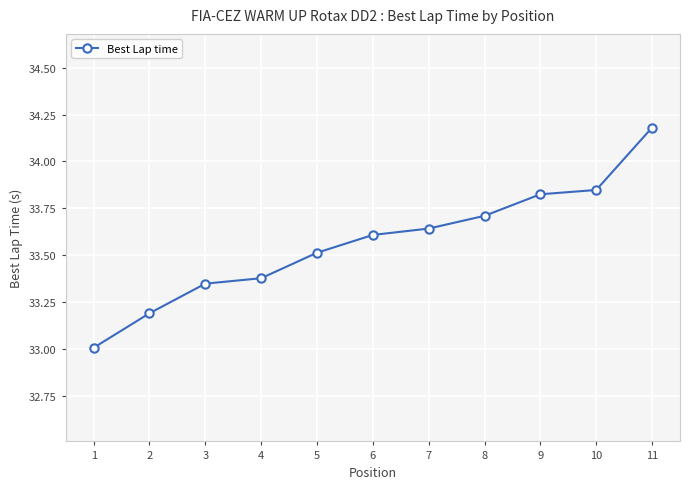

What is the change in value from 4 to 5?

+0.1